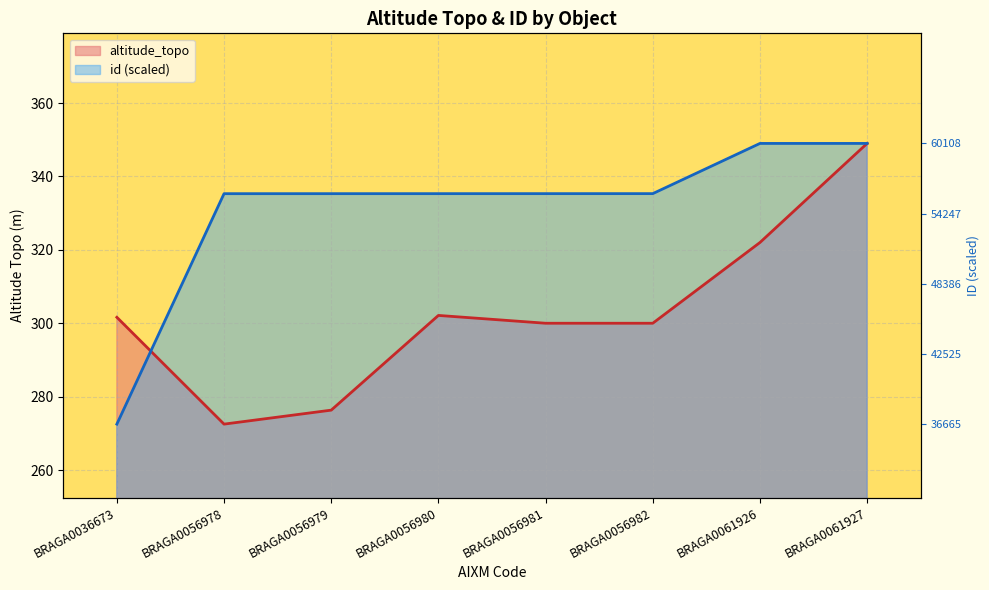

Which series has the largest range (max minus min)?

altitude_topo